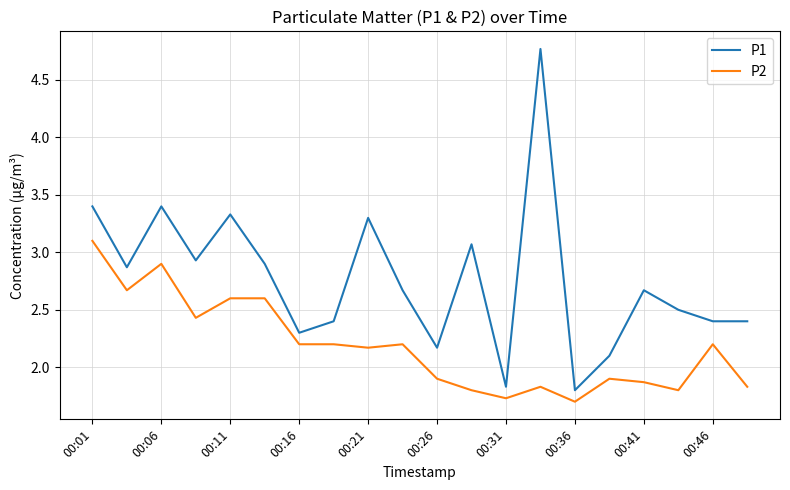

What is the lowest value of the P2 series?

1.7